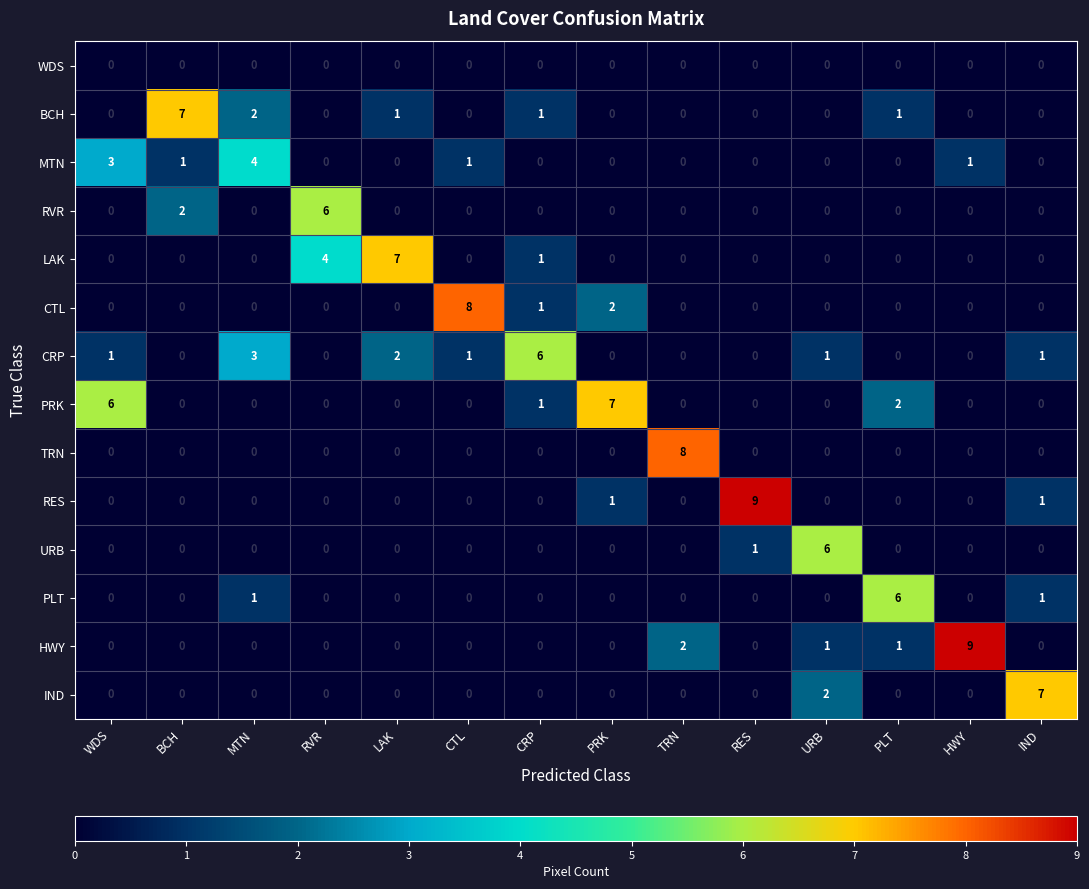

At which label is BCH closest to 3?

MTN